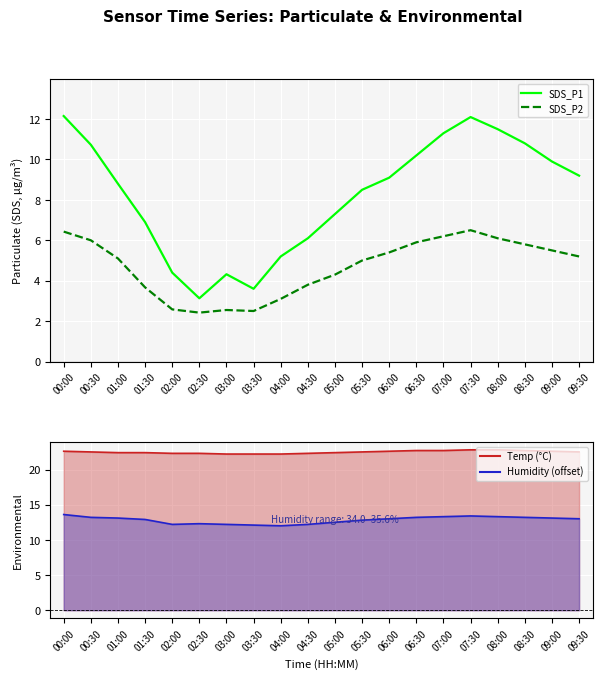

What is the value of the SDS_P2 point at the 15th from the left?

6.2